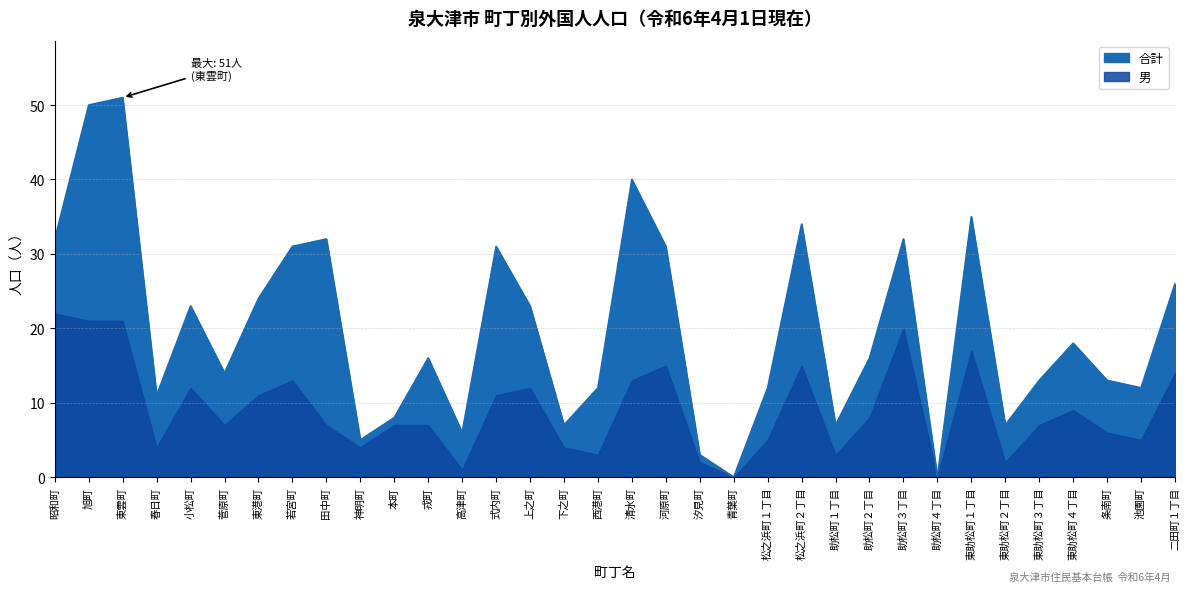

What is the label of the 25th point from the right?

神明町